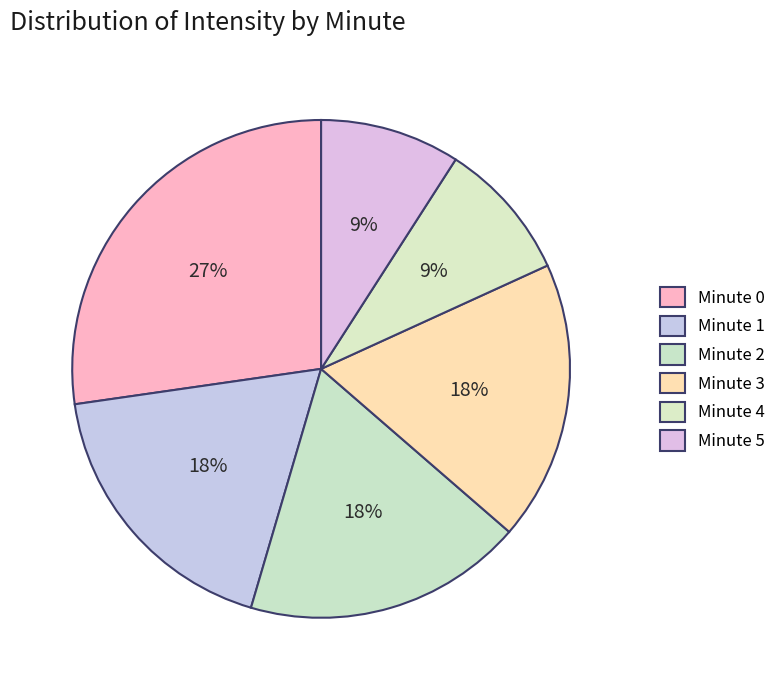

Count the number of slices in the pie.

6